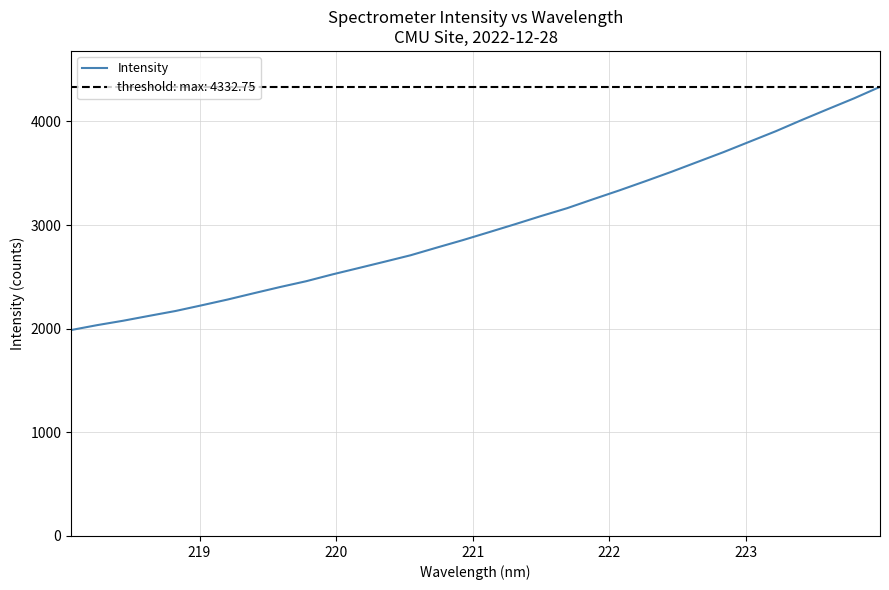

What is the highest value of the Intensity series?

4332.8